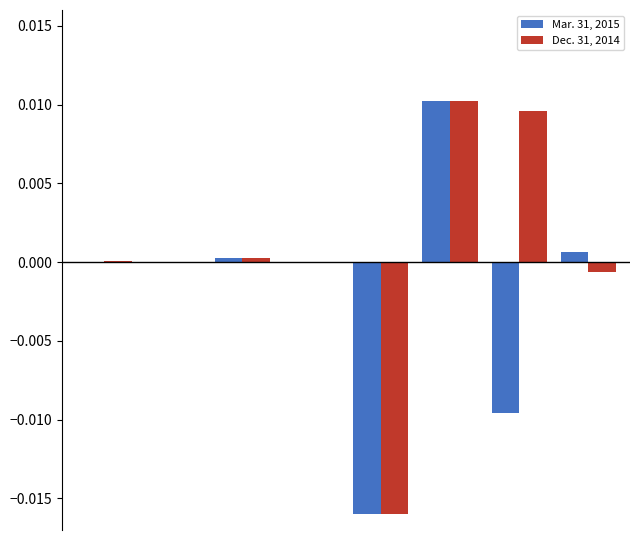

Which series has the largest total across all categories?

Dec. 31, 2014